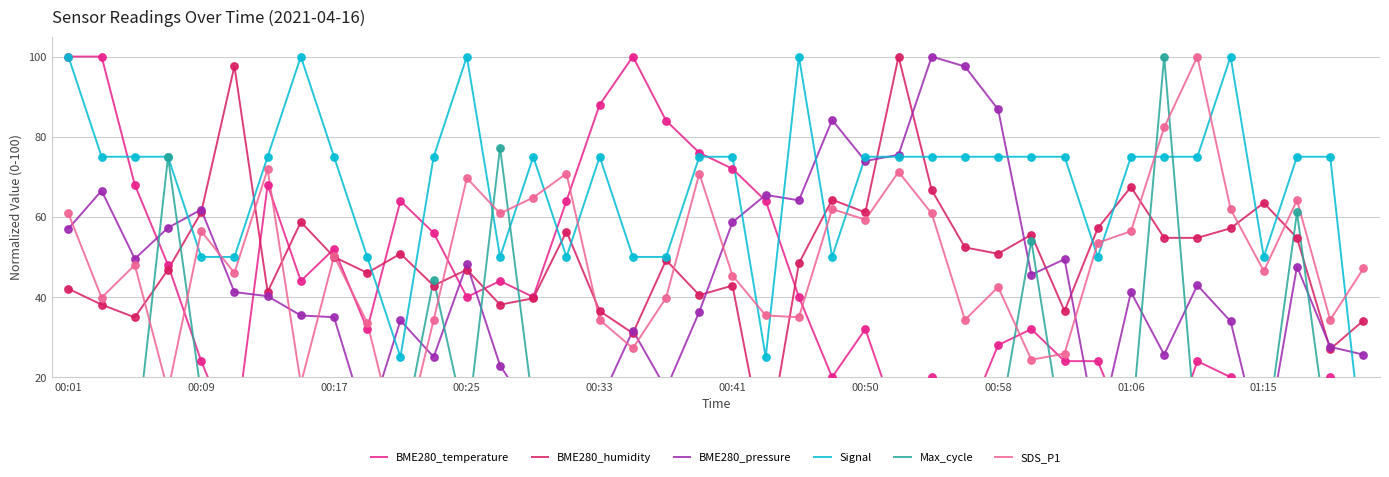

Is the value of BME280_humidity at 00:17 greater than the value of SDS_P1 at 00:17?

No